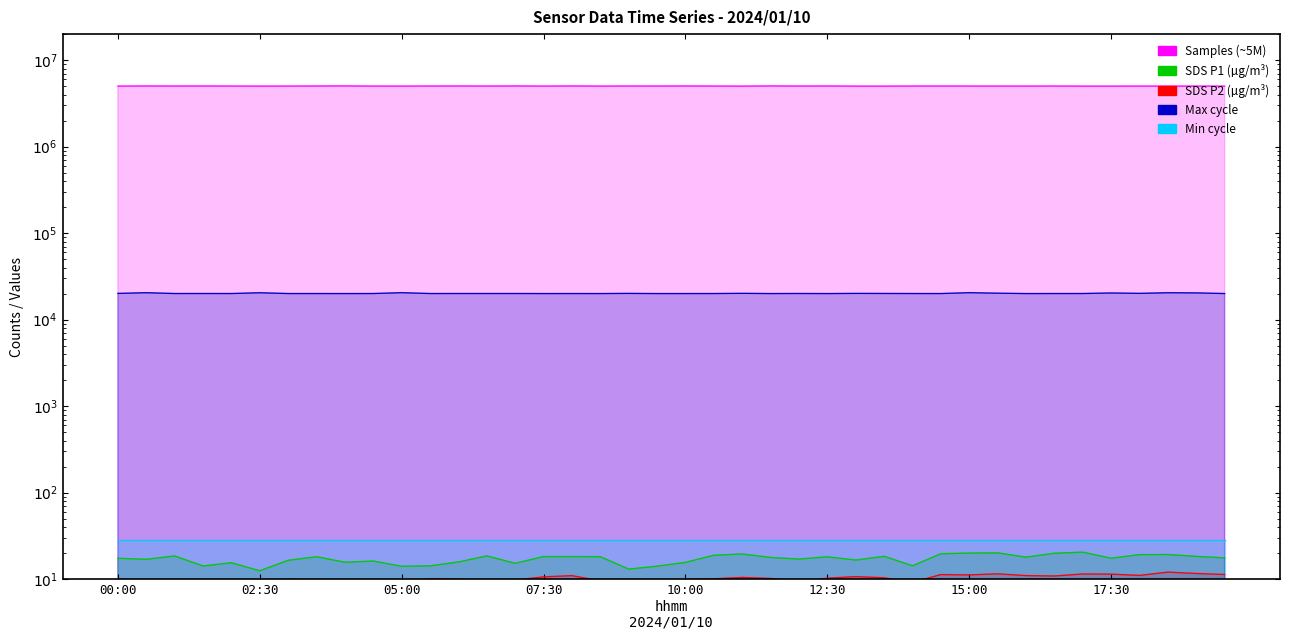

Is the value of Max_cycle at 20 greater than the value of Min_cycle at 24?

Yes